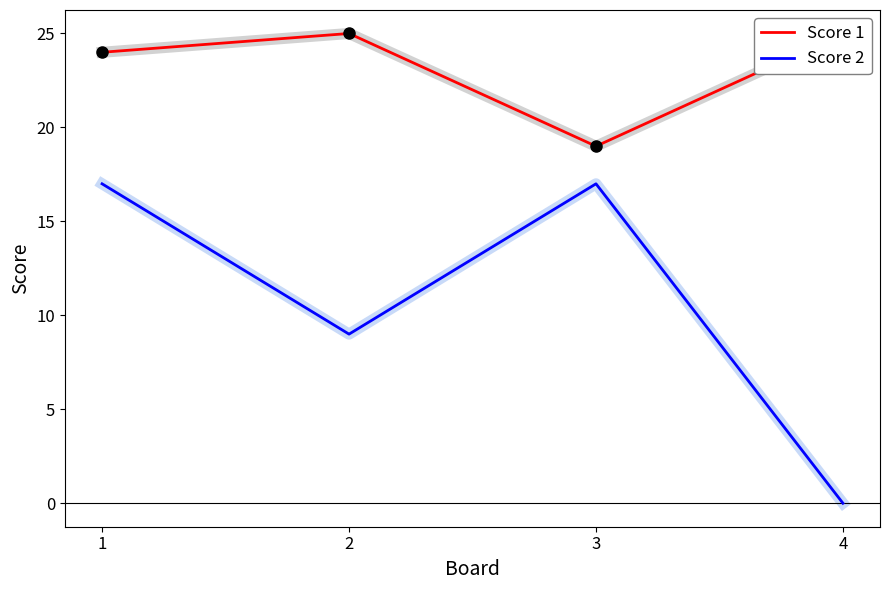

Is it true that Score 2 equals -6 at 4?

False